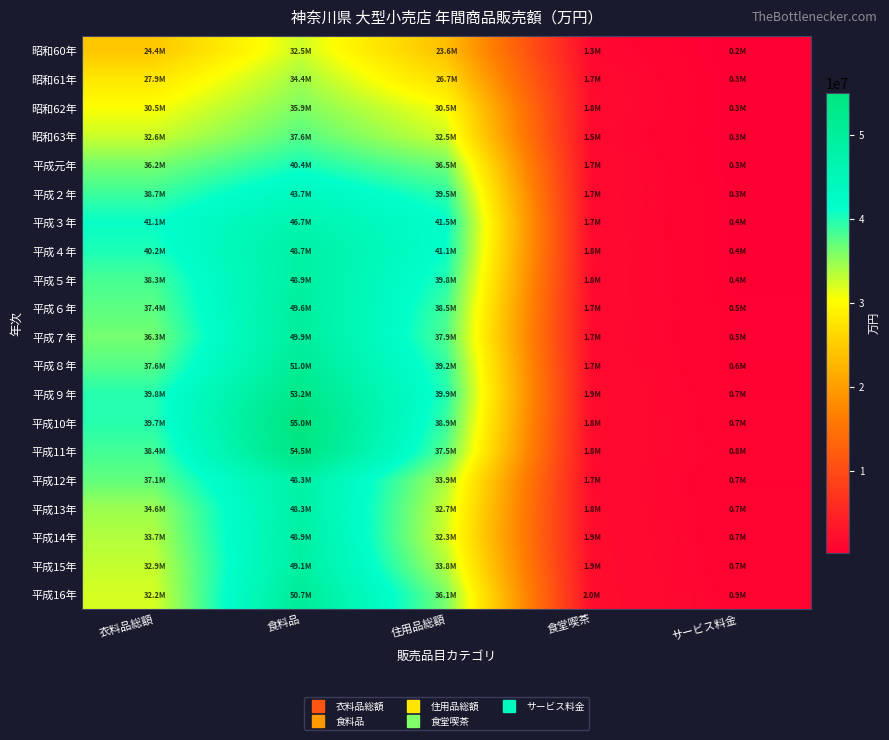

Reading left to right, transcribe all the data shown in this chart.

昭和60年: 衣料品総額=24402038	食料品=32469685	住用品総額=23573478	食堂喫茶=1346807	サービス料金=242715
昭和61年: 衣料品総額=27853643	食料品=34375113	住用品総額=26699229	食堂喫茶=1729664	サービス料金=269592
昭和62年: 衣料品総額=30493240	食料品=35867599	住用品総額=30511078	食堂喫茶=1811733	サービス料金=268686
昭和63年: 衣料品総額=32628022	食料品=37623375	住用品総額=32510971	食堂喫茶=1452641	サービス料金=295902
平成元年: 衣料品総額=36195754	食料品=40366849	住用品総額=36467302	食堂喫茶=1743455	サービス料金=316562
平成２年: 衣料品総額=38734651	食料品=43709289	住用品総額=39522456	食堂喫茶=1673376	サービス料金=345152
平成３年: 衣料品総額=41055709	食料品=46703977	住用品総額=41453712	食堂喫茶=1716895	サービス料金=352401
平成４年: 衣料品総額=40157248	食料品=48716491	住用品総額=41083464	食堂喫茶=1789273	サービス料金=353155
平成５年: 衣料品総額=38295924	食料品=48932726	住用品総額=39774959	食堂喫茶=1763077	サービス料金=391825
平成６年: 衣料品総額=37384410	食料品=49587613	住用品総額=38549958	食堂喫茶=1727313	サービス料金=528849
平成７年: 衣料品総額=36323935	食料品=49899473	住用品総額=37901565	食堂喫茶=1650567	サービス料金=531644
平成８年: 衣料品総額=37648470	食料品=51037150	住用品総額=39197897	食堂喫茶=1730450	サービス料金=567298
平成９年: 衣料品総額=39819667	食料品=53228469	住用品総額=39912170	食堂喫茶=1879876	サービス料金=653851
平成10年: 衣料品総額=39727149	食料品=55030873	住用品総額=38881627	食堂喫茶=1835057	サービス料金=714396
平成11年: 衣料品総額=38432725	食料品=54498813	住用品総額=37502103	食堂喫茶=1790322	サービス料金=848798
平成12年: 衣料品総額=37122739	食料品=48328273	住用品総額=33923289	食堂喫茶=1723890	サービス料金=662583
平成13年: 衣料品総額=34617631	食料品=48331005	住用品総額=32745434	食堂喫茶=1816645	サービス料金=690831
平成14年: 衣料品総額=33702962	食料品=48896231	住用品総額=32291967	食堂喫茶=1892975	サービス料金=697538
平成15年: 衣料品総額=32874541	食料品=49088085	住用品総額=33763444	食堂喫茶=1915045	サービス料金=748612
平成16年: 衣料品総額=32166164	食料品=50738690	住用品総額=36091043	食堂喫茶=1955295	サービス料金=866119